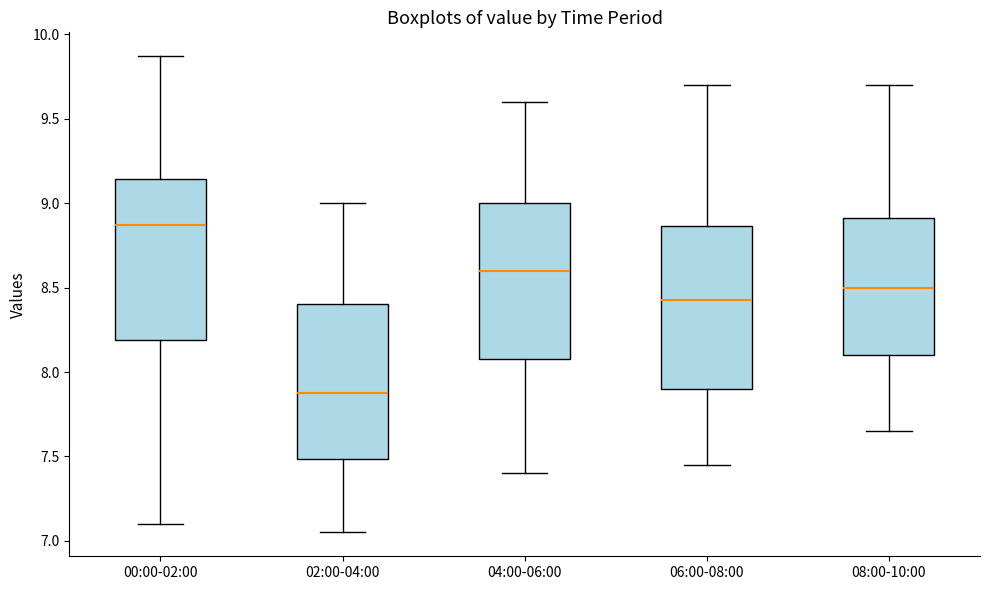

Which box's median line is the highest?

00:00-02:00